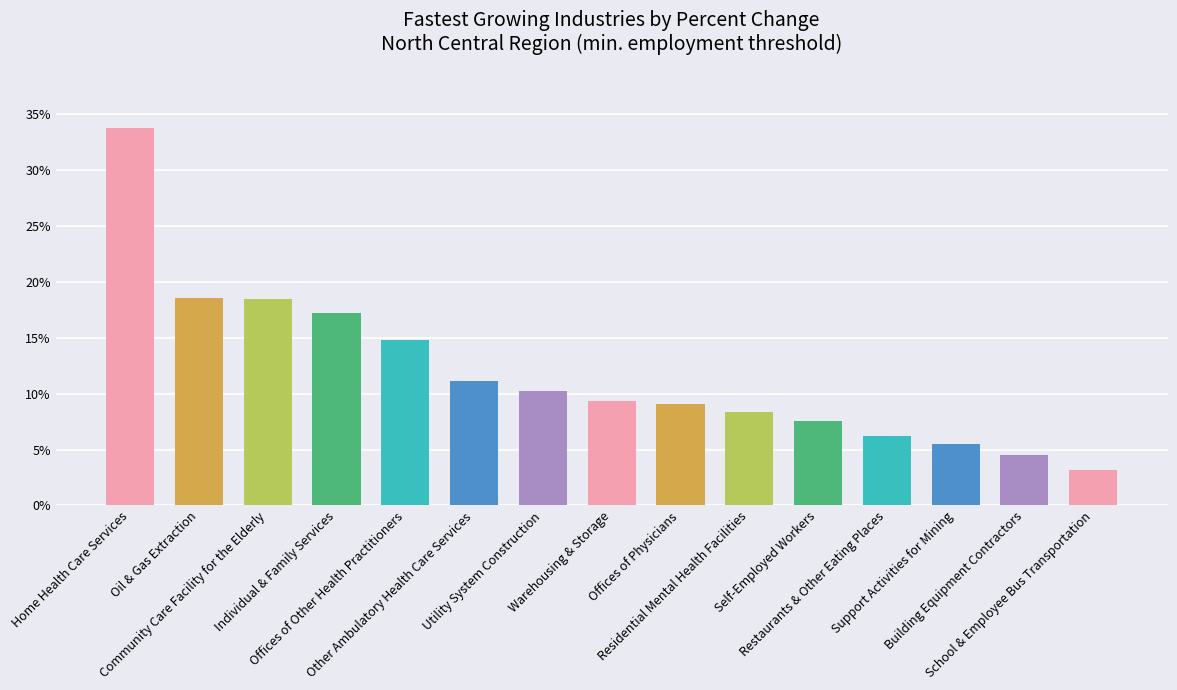

Are the bars horizontal?

No